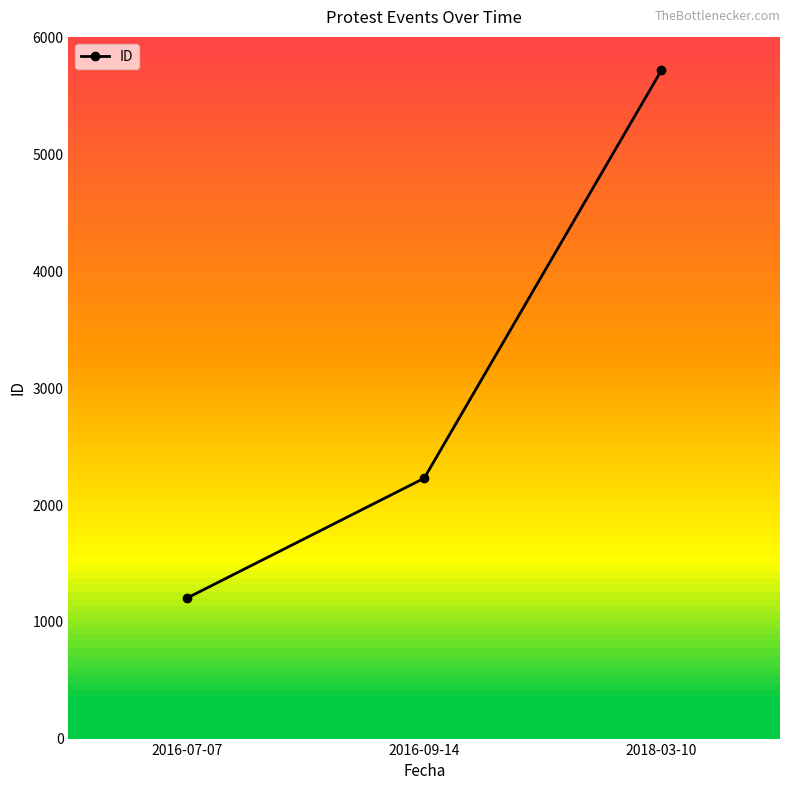

What is the difference between the maximum and minimum values?

4518